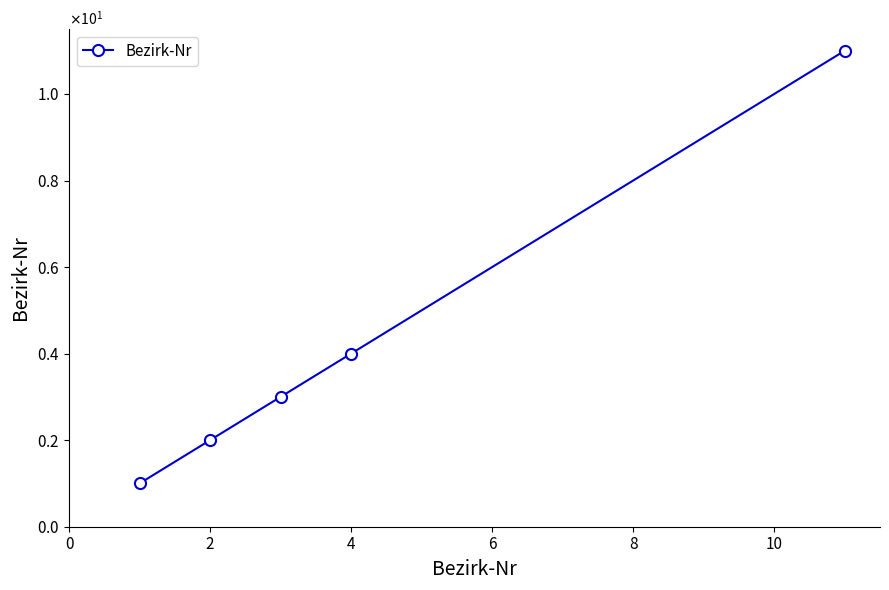

Does the chart have visible grid lines?

No